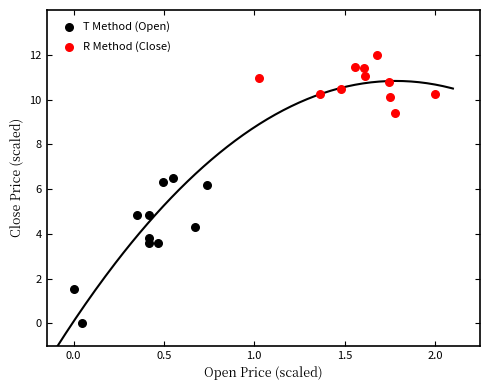

What are all the series names shown in the legend?

T Method (Open), R Method (Close)